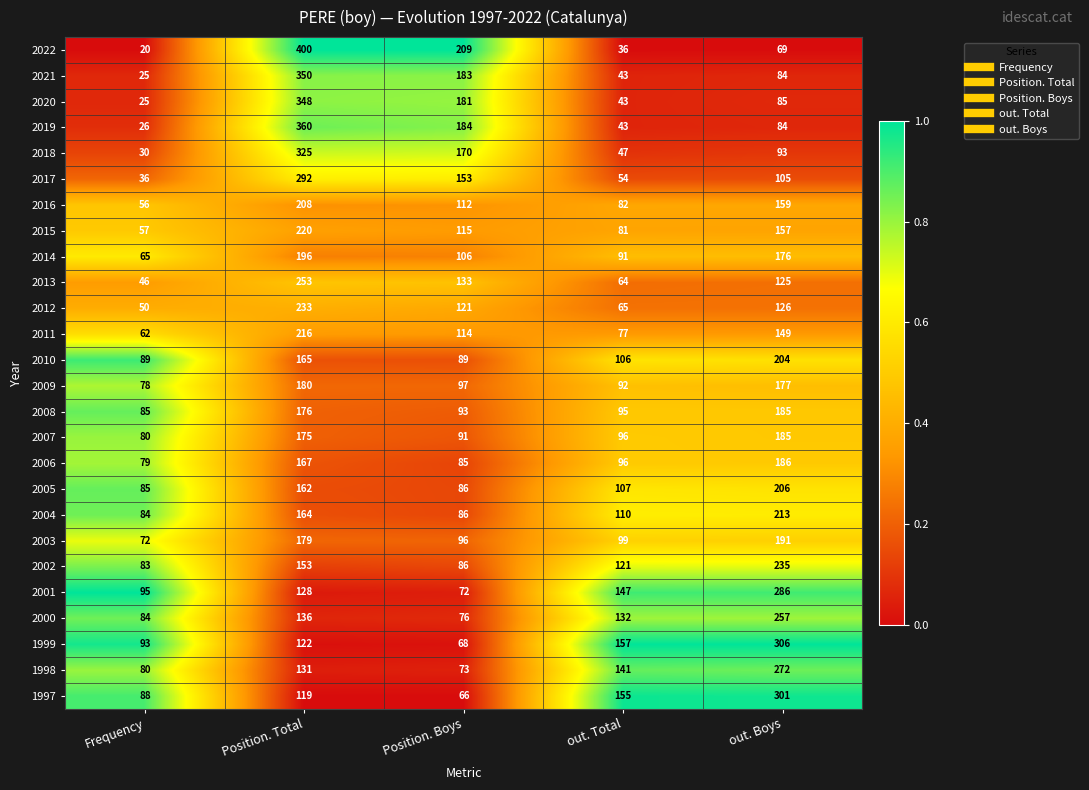

Which series has the largest total across all categories?

1999